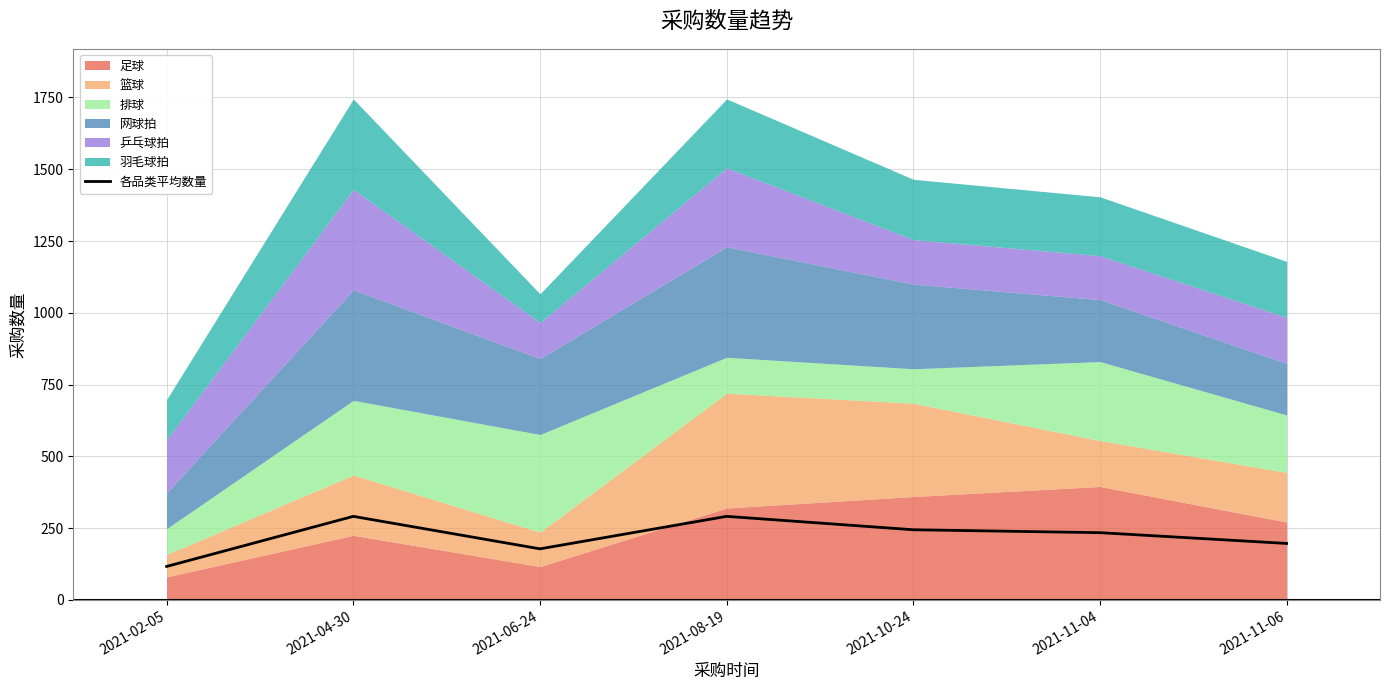

What is the difference between the values at 2021-11-04 and 2021-11-06?

37.5